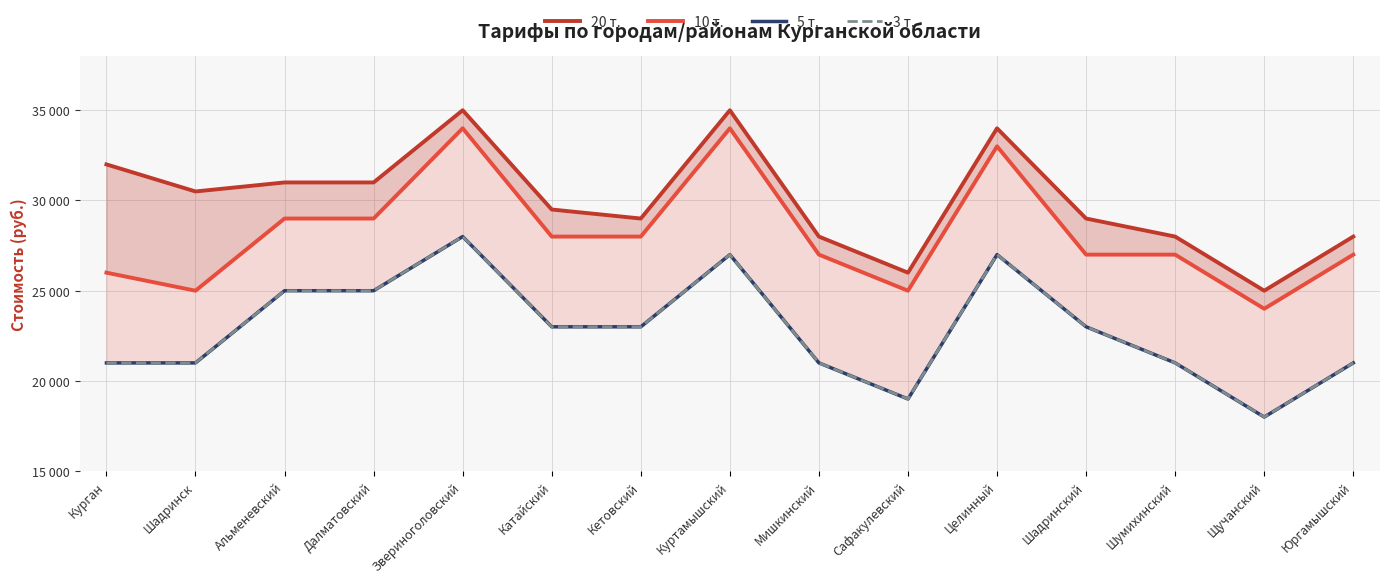

How many distinct data groups are displayed?

4